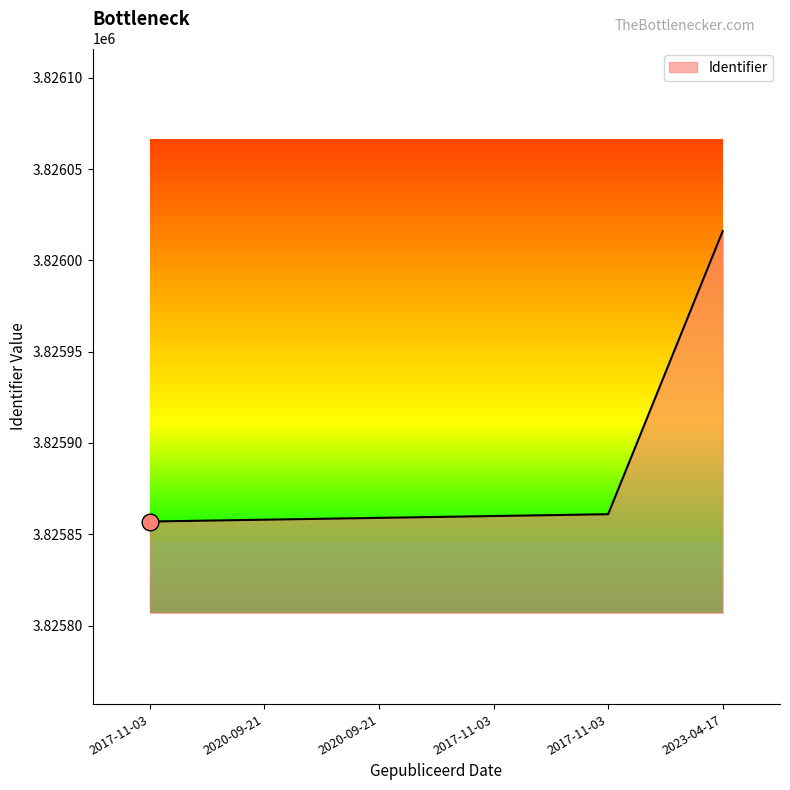

Reading left to right, transcribe all the data shown in this chart.

3825857	3825858	3825859	3825860	3825861	3826016